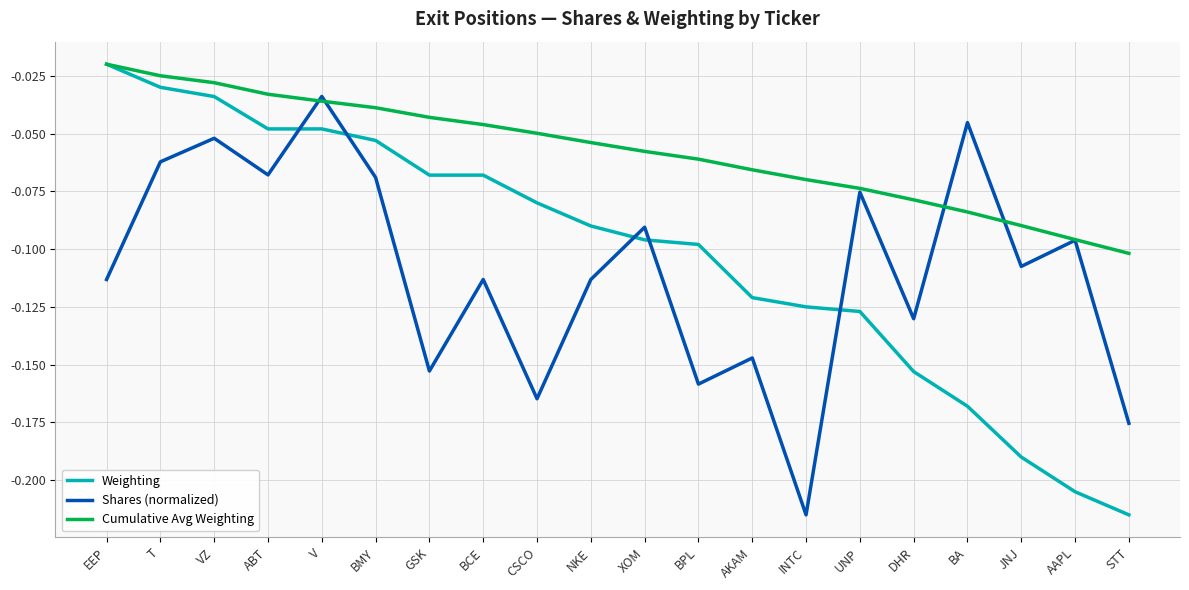

True or false: Cumulative Avg Weighting has more than 0 interior local peaks.

False